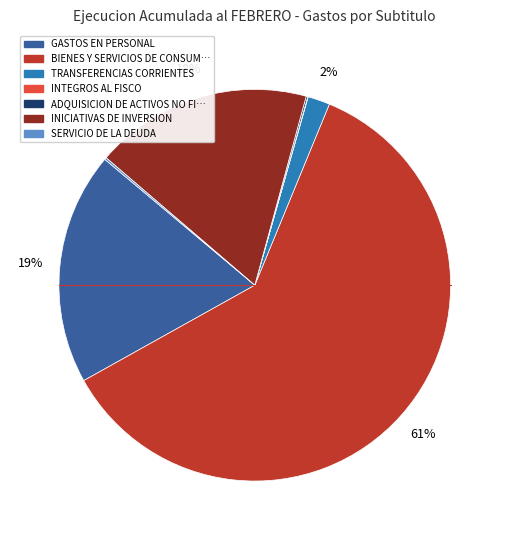

Does any single category account for the majority?

Yes